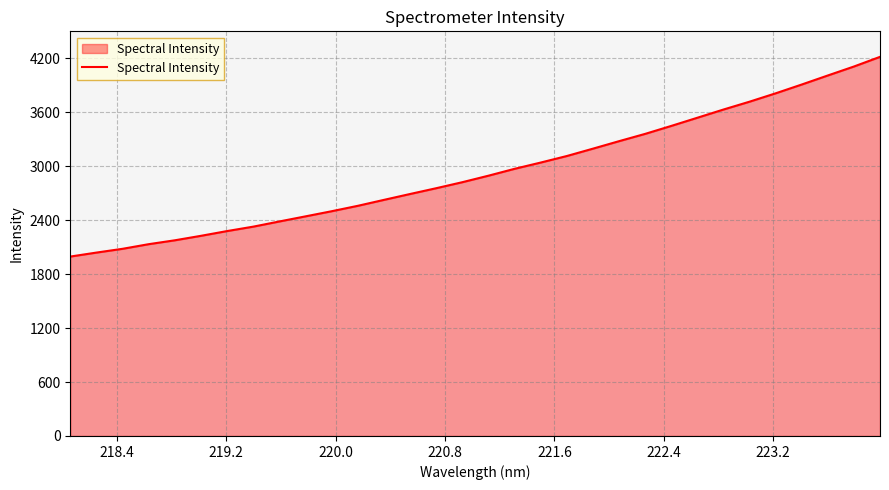

Count the number of data series in this chart.

1